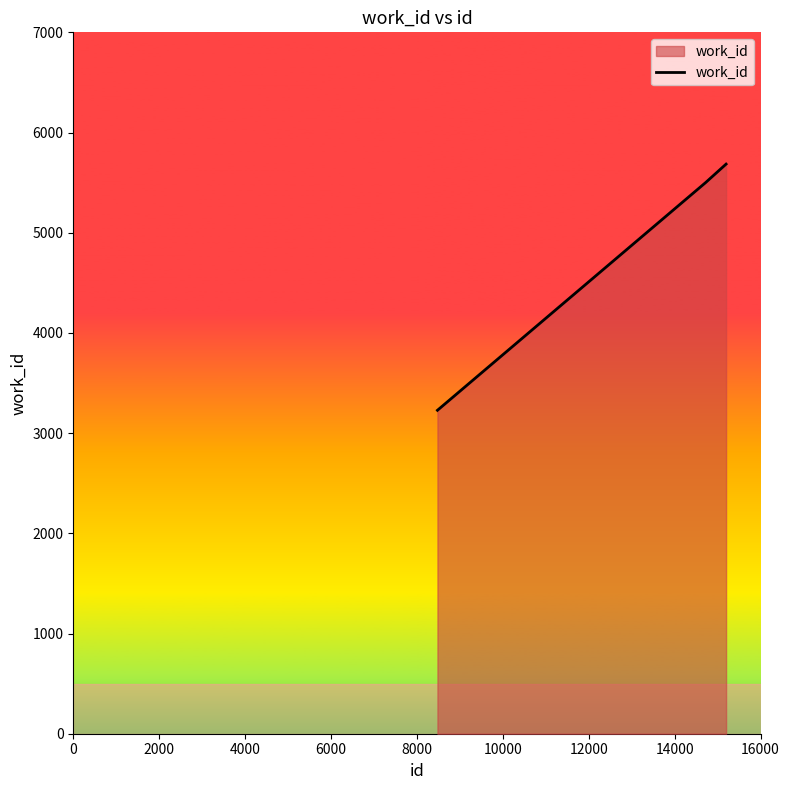

What is the greatest value displayed?

5685